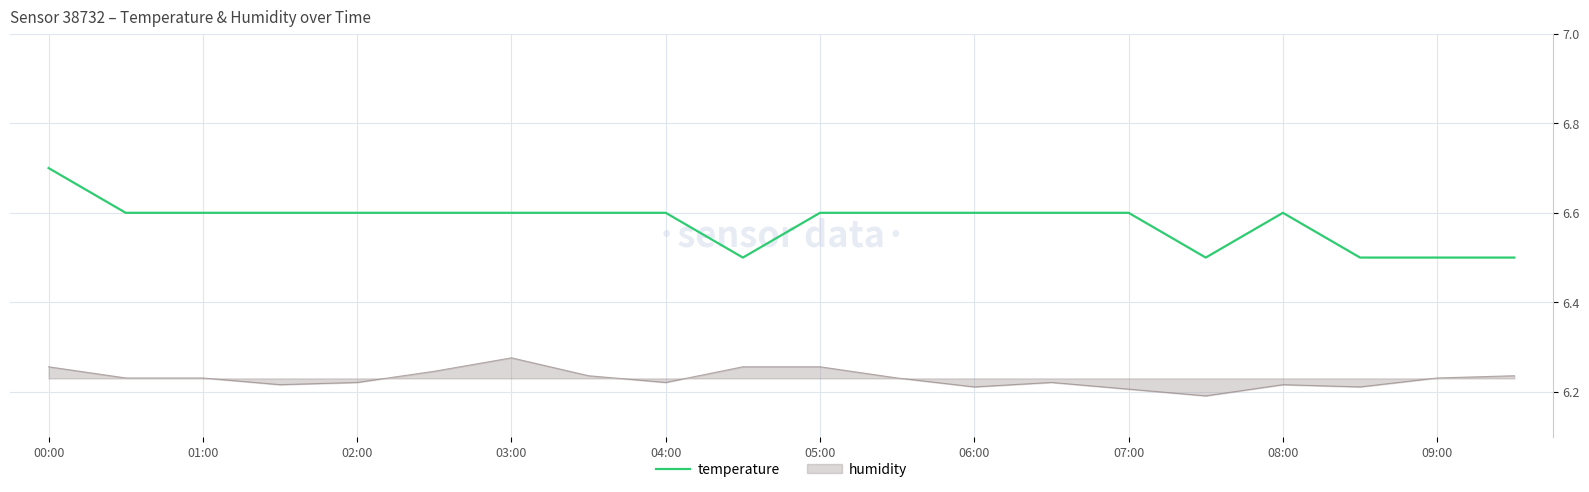

List the series in order of their overall mean, highest first.

temperature, humidity